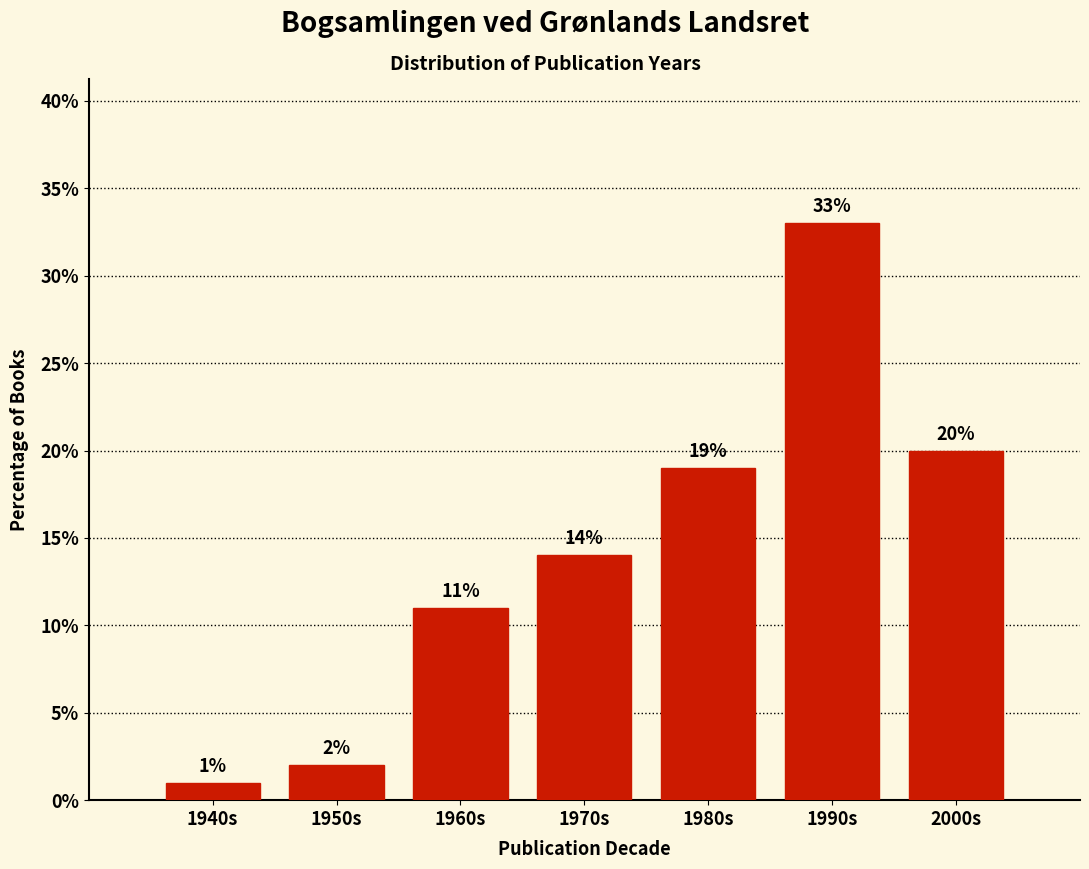

Reading right to left, extract all data points from this chart.

20.0	33.0	19.0	14.0	11.0	2.0	1.0